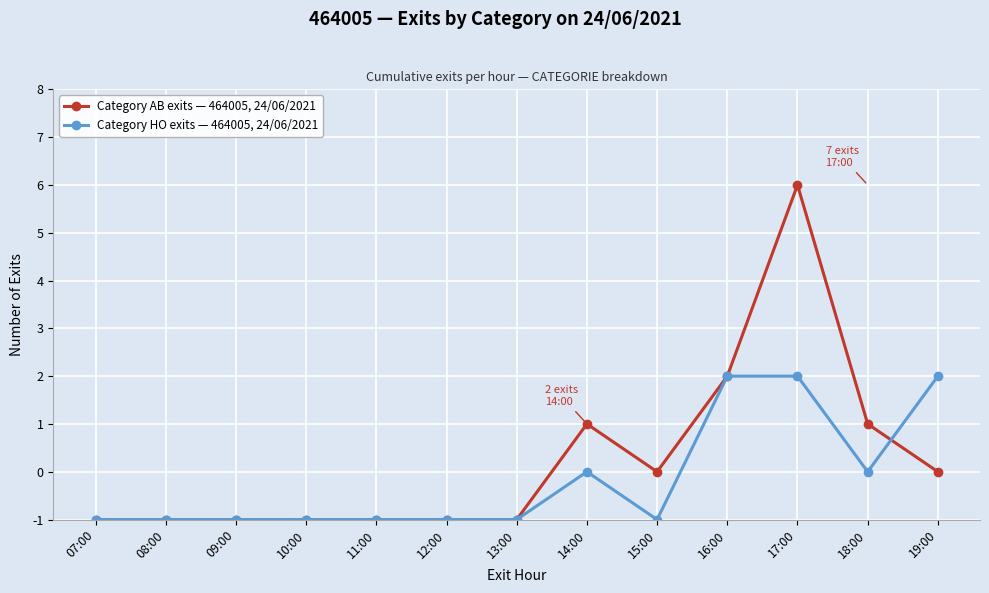

What is the label of the 7th point from the right?

13:00